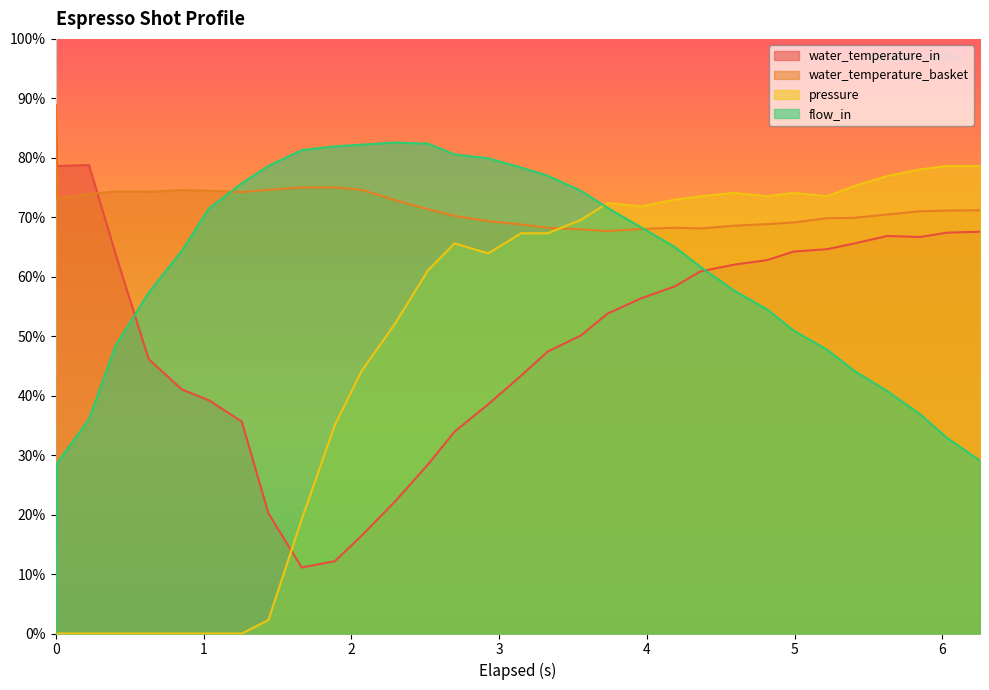

How many intersections are there between pressure and water_temperature_basket?

1